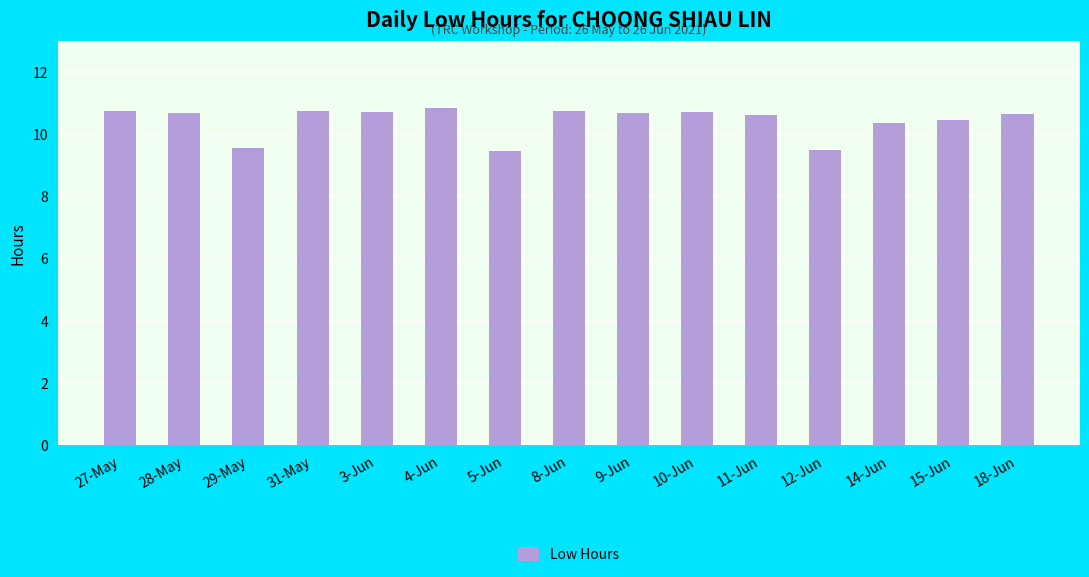

How many bars are there in total?

15